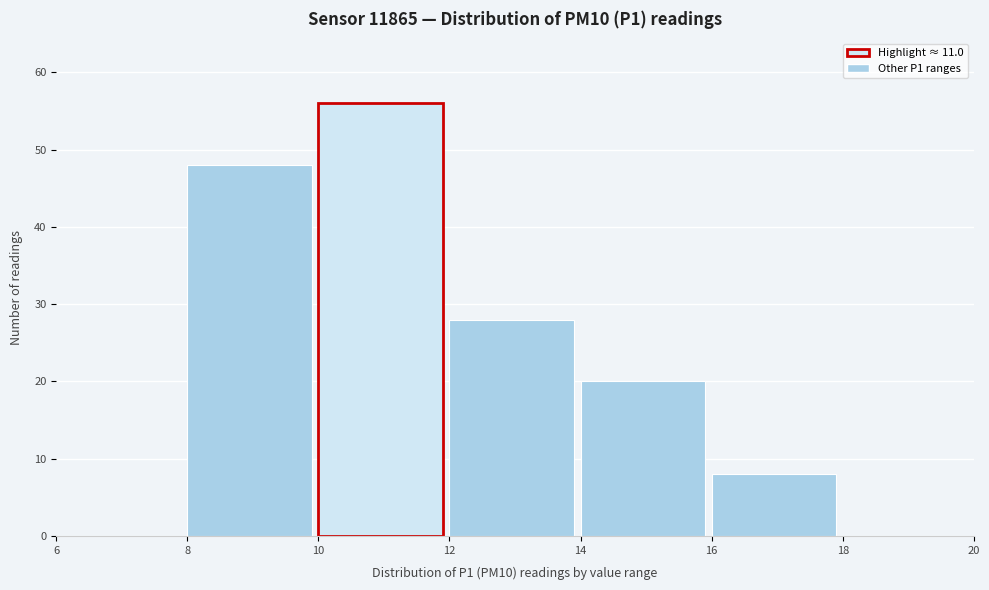

Which range on the x-axis has the tallest bar?

10 to 12